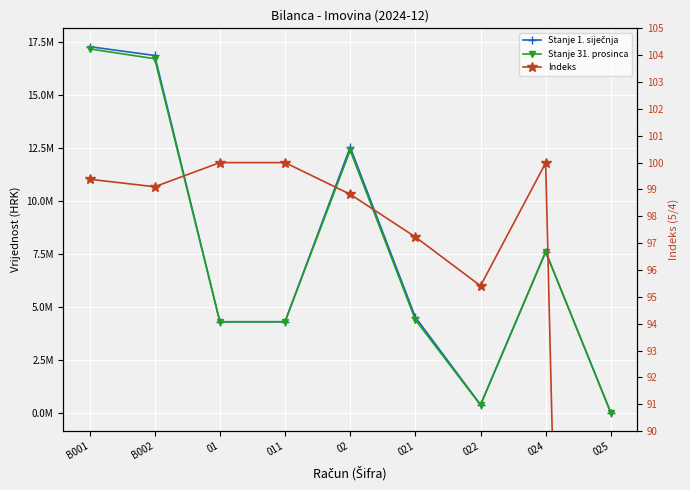

At which label does Stanje 1. siječnja first exceed 4513876?

B001